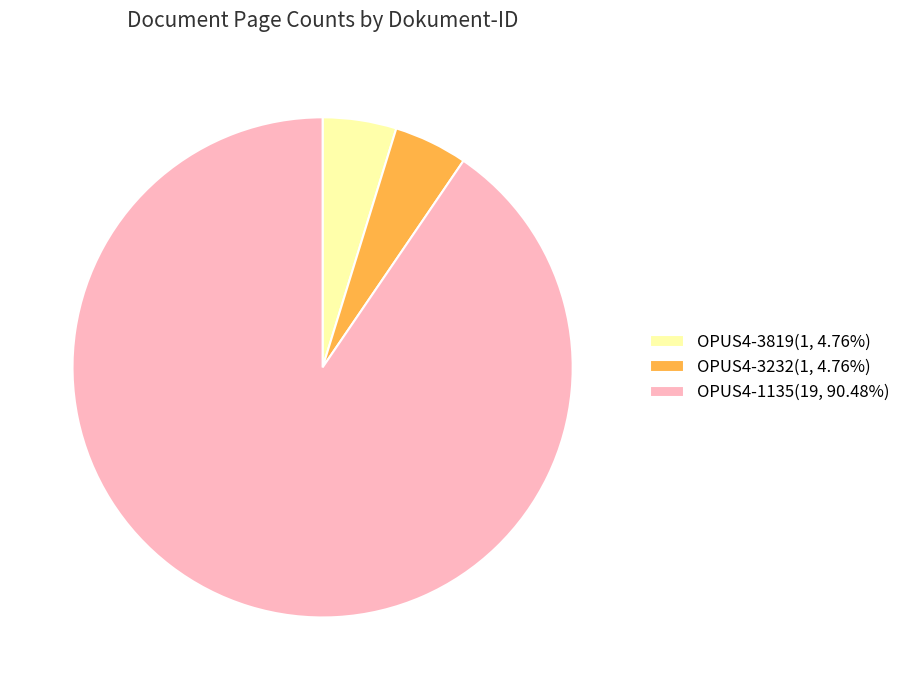

Is the sum of OPUS4-3819(1, 4.76%) and OPUS4-1135(19, 90.48%) greater than half?

Yes